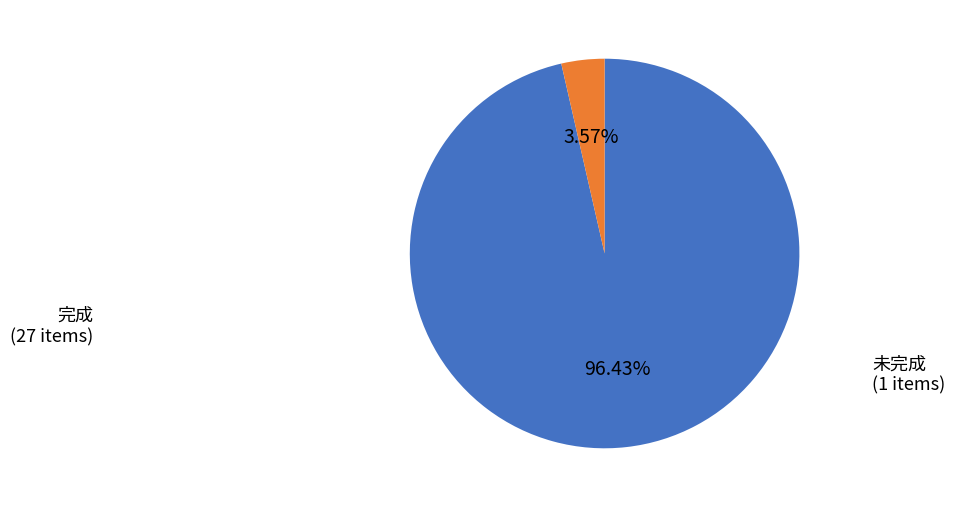

Rank the categories by value from highest to lowest.

完成, 未完成